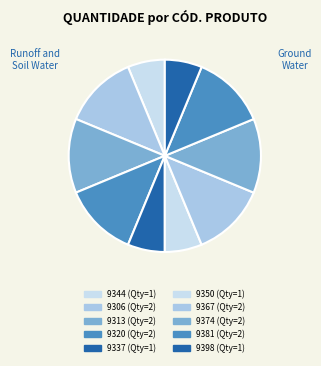

How many segments does this pie chart have?

10